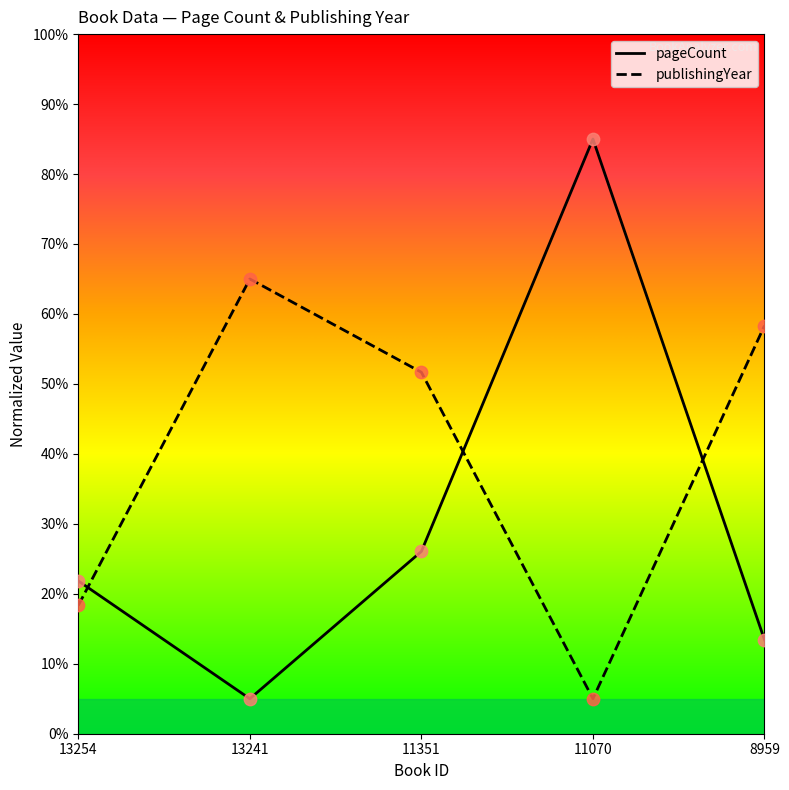

Which series reaches the minimum Y coordinate?

pageCount